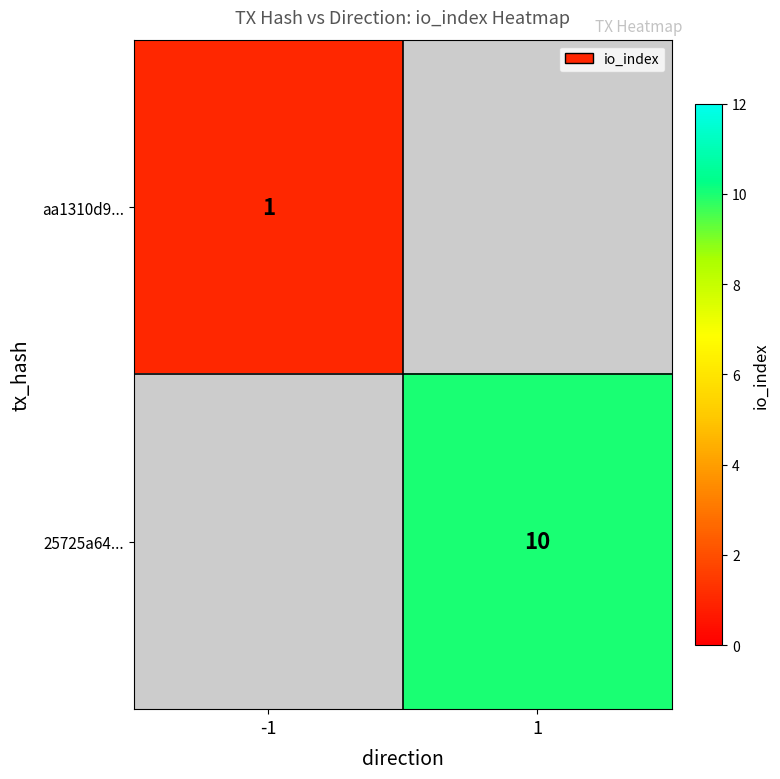

The 25725a64... series shows 10 at 1. True or false?

True